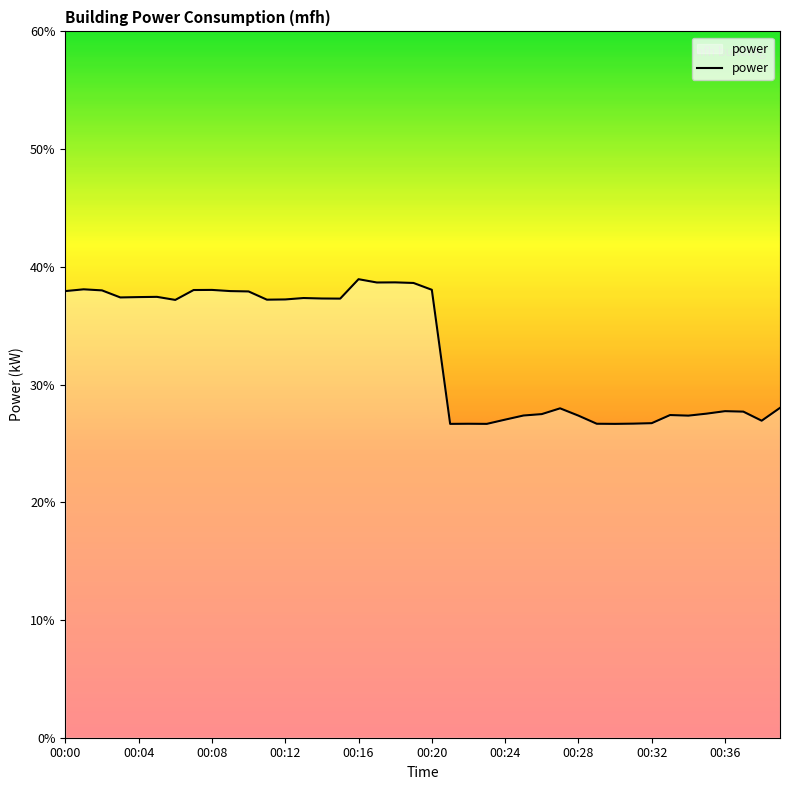

How many distinct data groups are displayed?

1